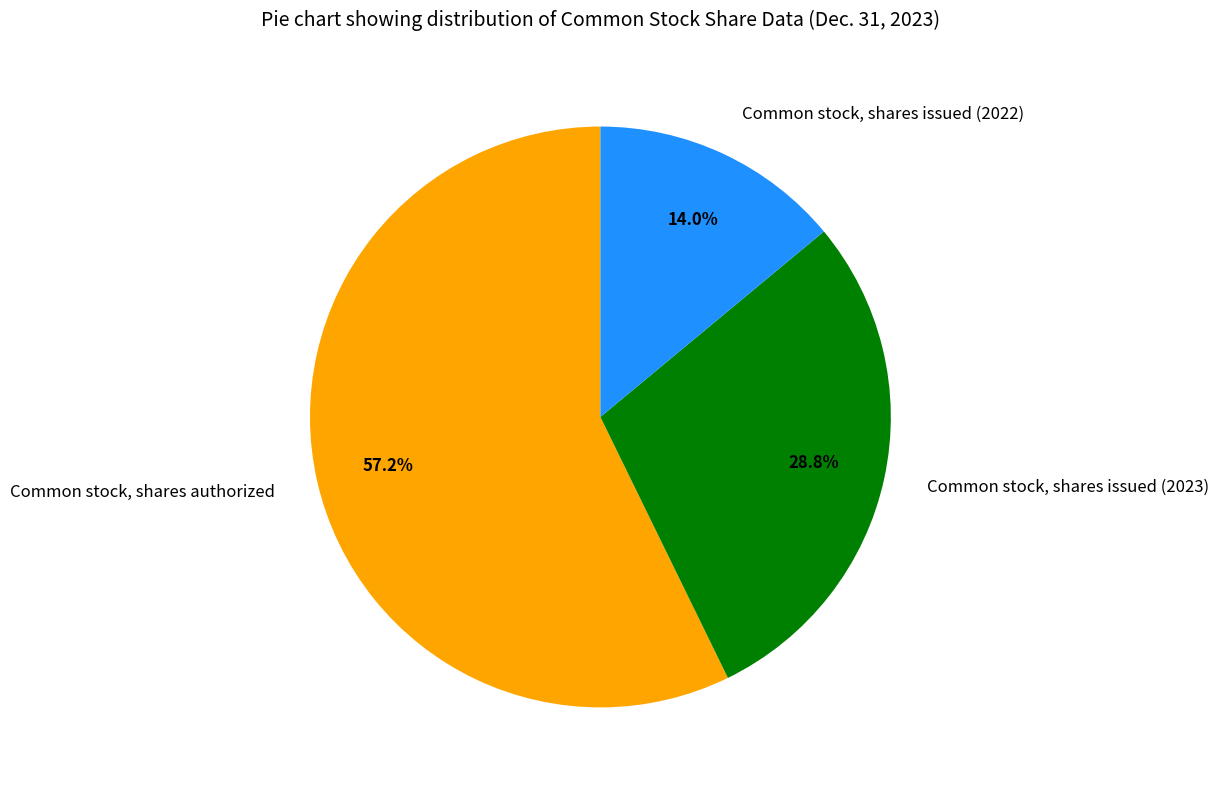

Which category has the smallest portion of the pie?

Common stock, shares issued (2022)